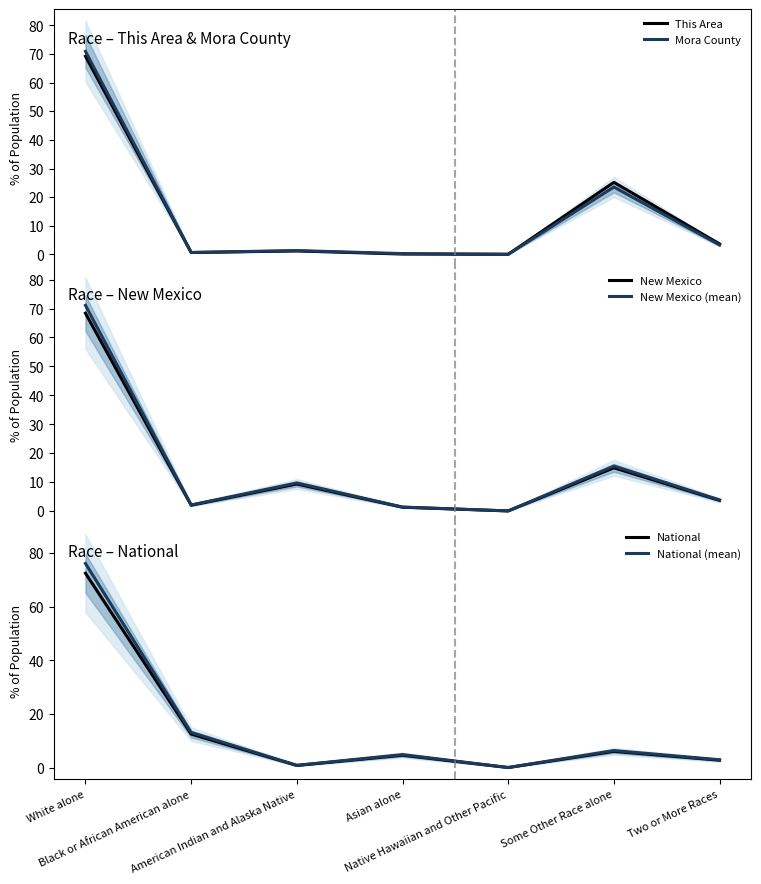

What are all the series names shown in the legend?

This Area, Mora County, New Mexico, New Mexico (mean), National, National (mean)